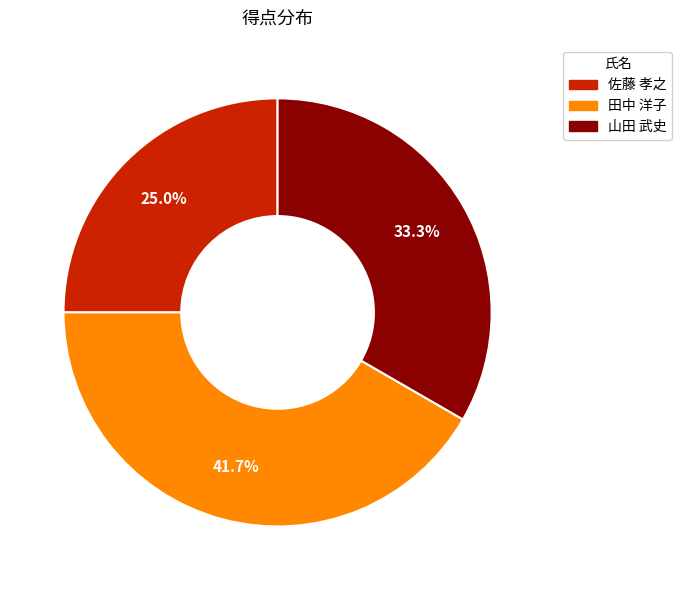

Combined, do 山田 武史 and 田中 洋子 account for over 50%?

Yes